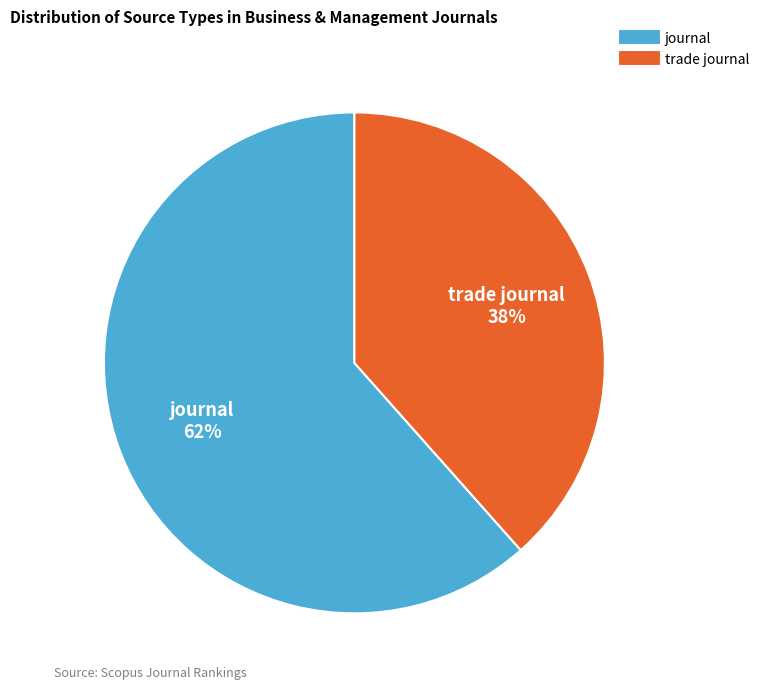

Does any single category account for the majority?

Yes